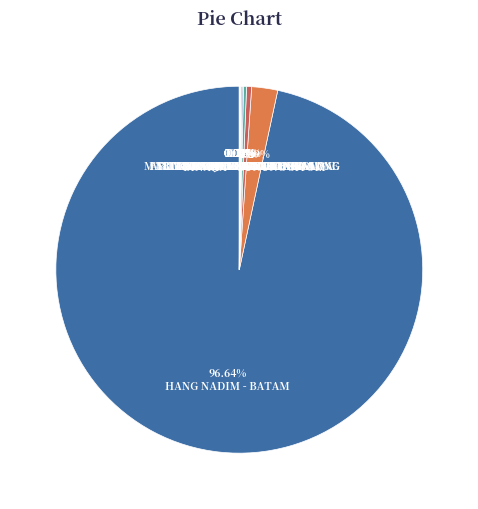

Between MALIKUL SALEH - LHOK SEUMAWE and REMBELE - TAKENGON, which is larger?

MALIKUL SALEH - LHOK SEUMAWE